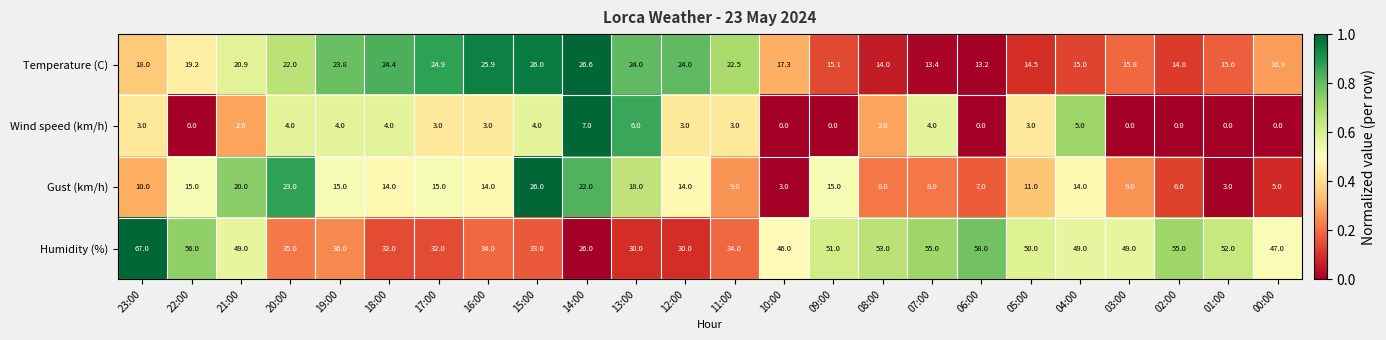

The Humidity (%) series shows 11.2 at 20:00. True or false?

False